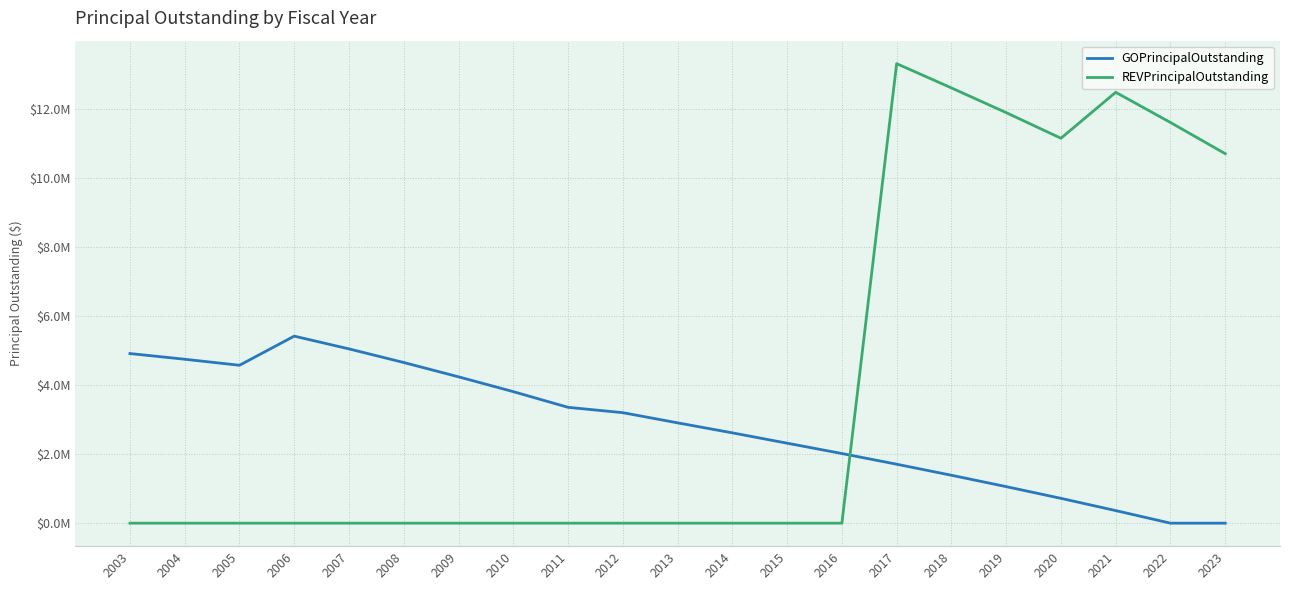

At 2017, list the series in order from smallest to largest.

GOPrincipalOutstanding, REVPrincipalOutstanding